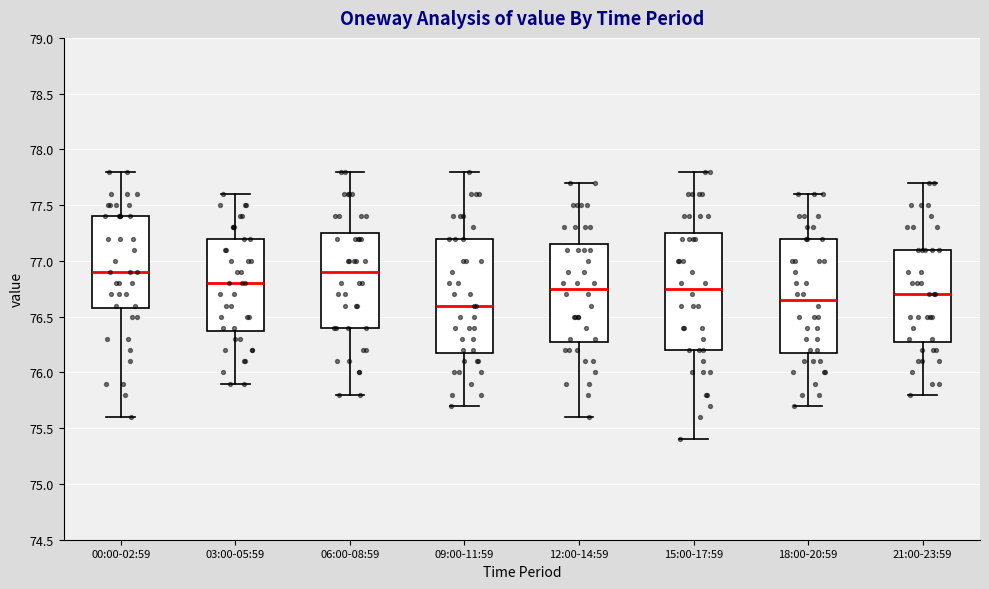

Reading left to right, transcribe this box plot: for each box, give where its median line is, the range the box spans, and where its two whiskers end, as read against the y-axis. The values are not printed on the chart, so give them approximately, as read against the axis.

00:00-02:59: median 76.90, box 76.60 to 77.40, whiskers 75.60 to 77.80
03:00-05:59: median 76.80, box 76.40 to 77.20, whiskers 75.90 to 77.60
06:00-08:59: median 76.90, box 76.40 to 77.25, whiskers 75.80 to 77.80
09:00-11:59: median 76.60, box 76.20 to 77.20, whiskers 75.70 to 77.80
12:00-14:59: median 76.75, box 76.30 to 77.15, whiskers 75.60 to 77.70
15:00-17:59: median 76.75, box 76.20 to 77.25, whiskers 75.40 to 77.80
18:00-20:59: median 76.65, box 76.20 to 77.20, whiskers 75.70 to 77.60
21:00-23:59: median 76.70, box 76.30 to 77.10, whiskers 75.80 to 77.70